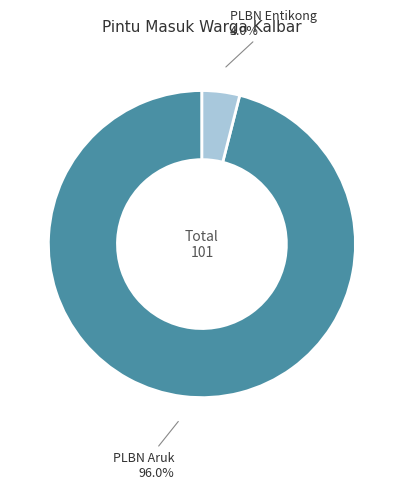

What is the total percentage of PLBN Entikong and PLBN Aruk?

100.0%